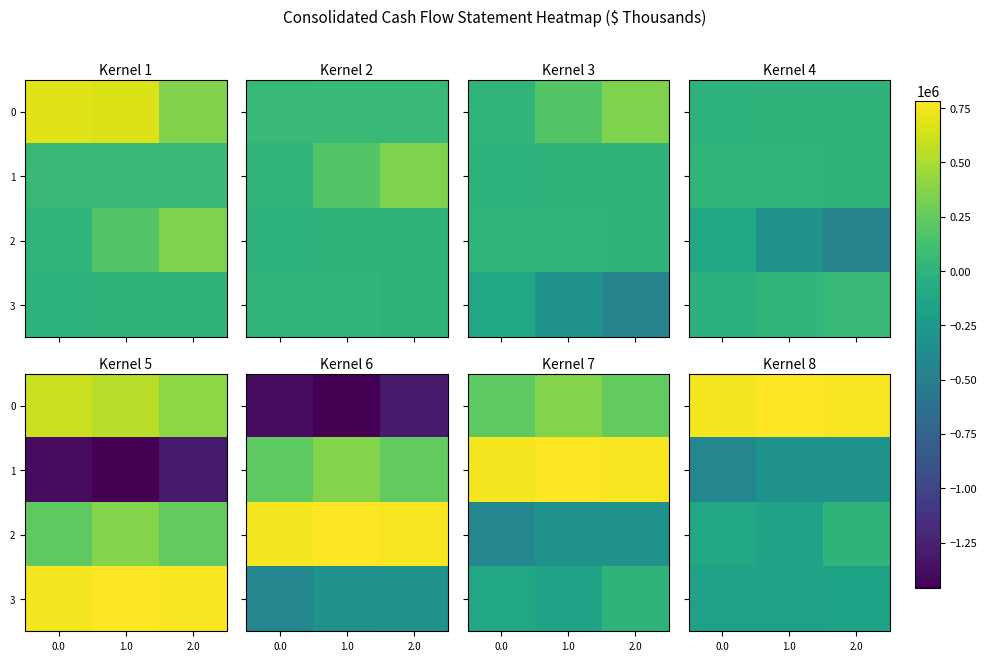

What value does the 3 series have at 2.0, to the nearest 100?

-158600